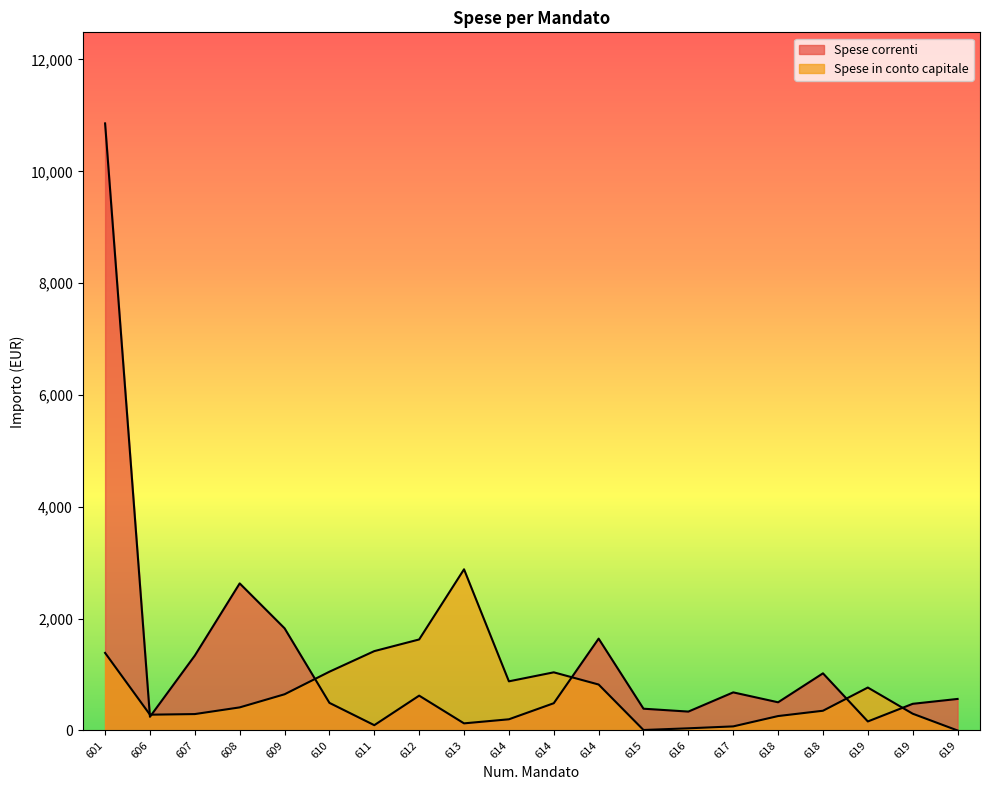

How many intersections are there between Spese correnti and Spese in conto capitale?

6